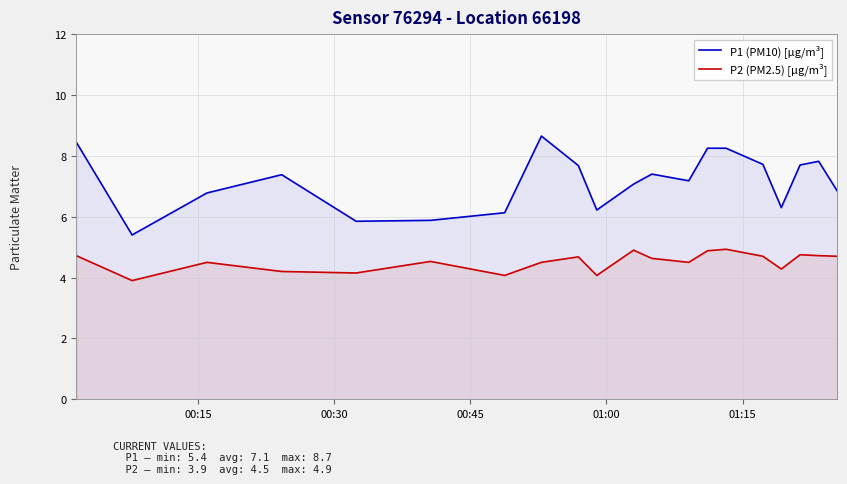

List the series in order of their overall mean, highest first.

P1 (PM10) [µg/m³], P2 (PM2.5) [µg/m³]